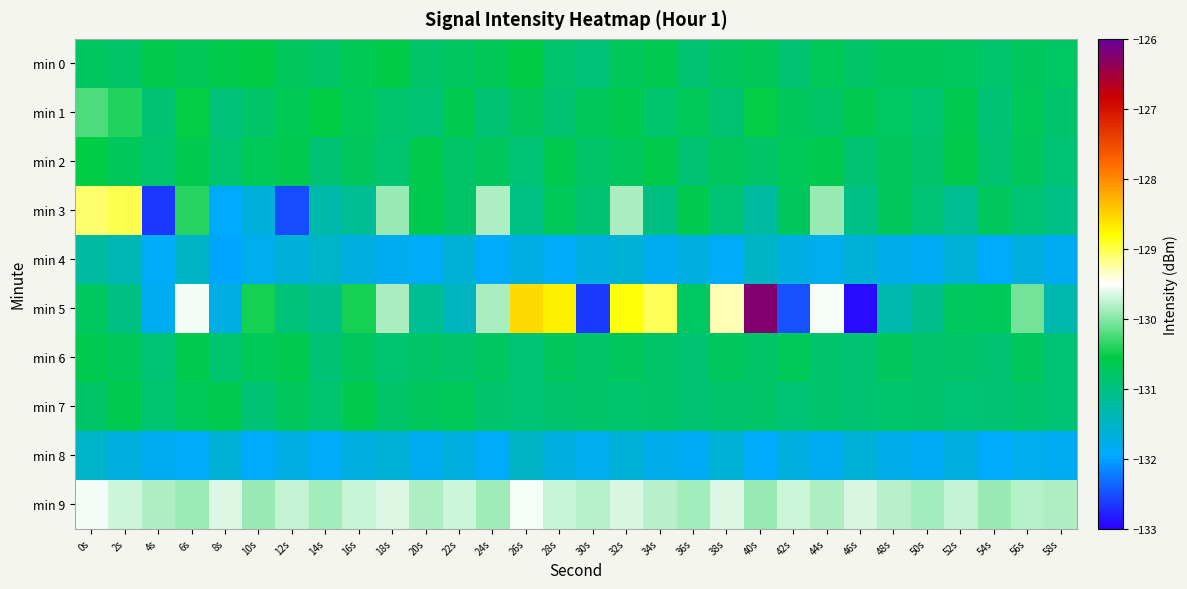

What is the difference between the highest and lowest values at 26s?

3.2